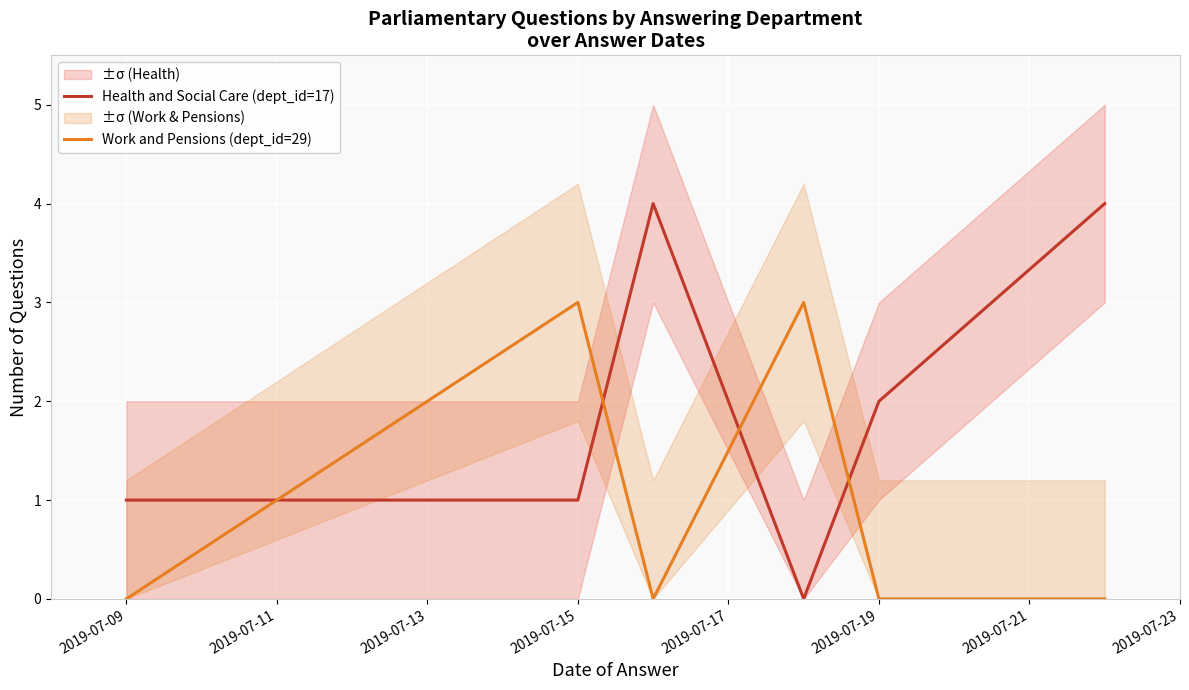

True or false: Work and Pensions (dept_id=29) has more than 1 points higher than both neighbors.

True